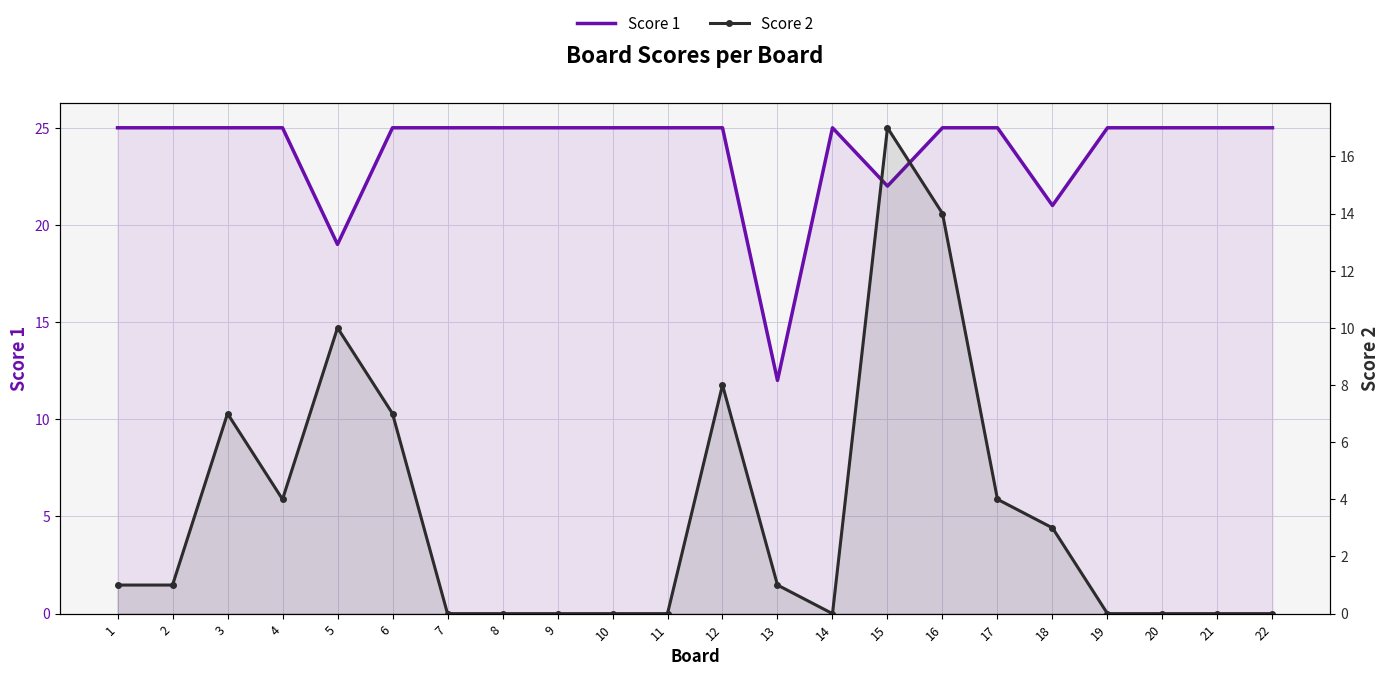

True or false: Score 2 and Score 1 intersect in this chart.

False